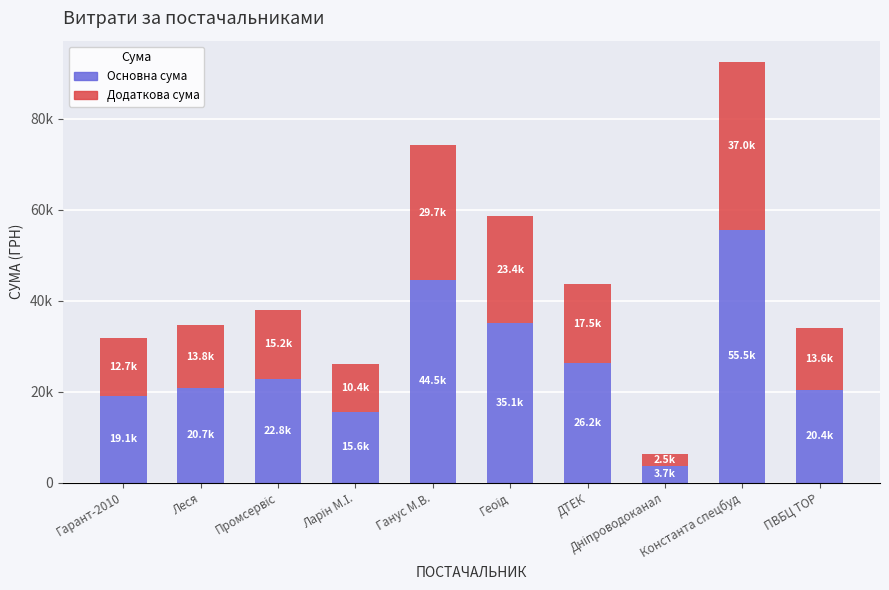

Between Дніпроводоканал and ПВБЦ ТОР, which series saw the biggest shift?

Основна сума